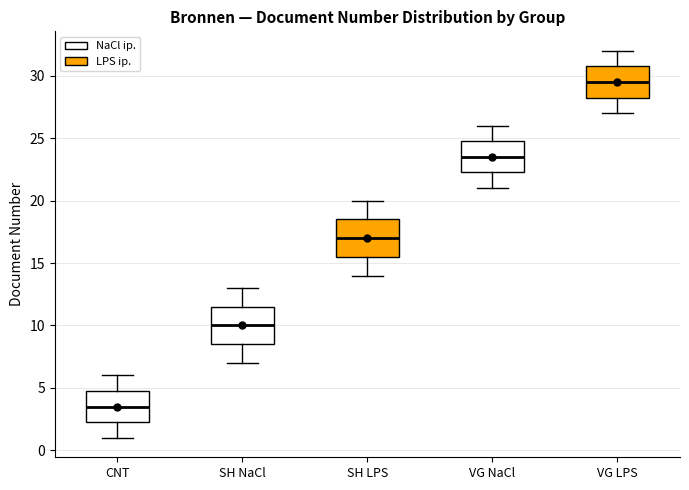

Where does the upper whisker of the box for VG LPS end on the y-axis? The values are not printed on the chart, so give them approximately, as read against the axis.

32.0